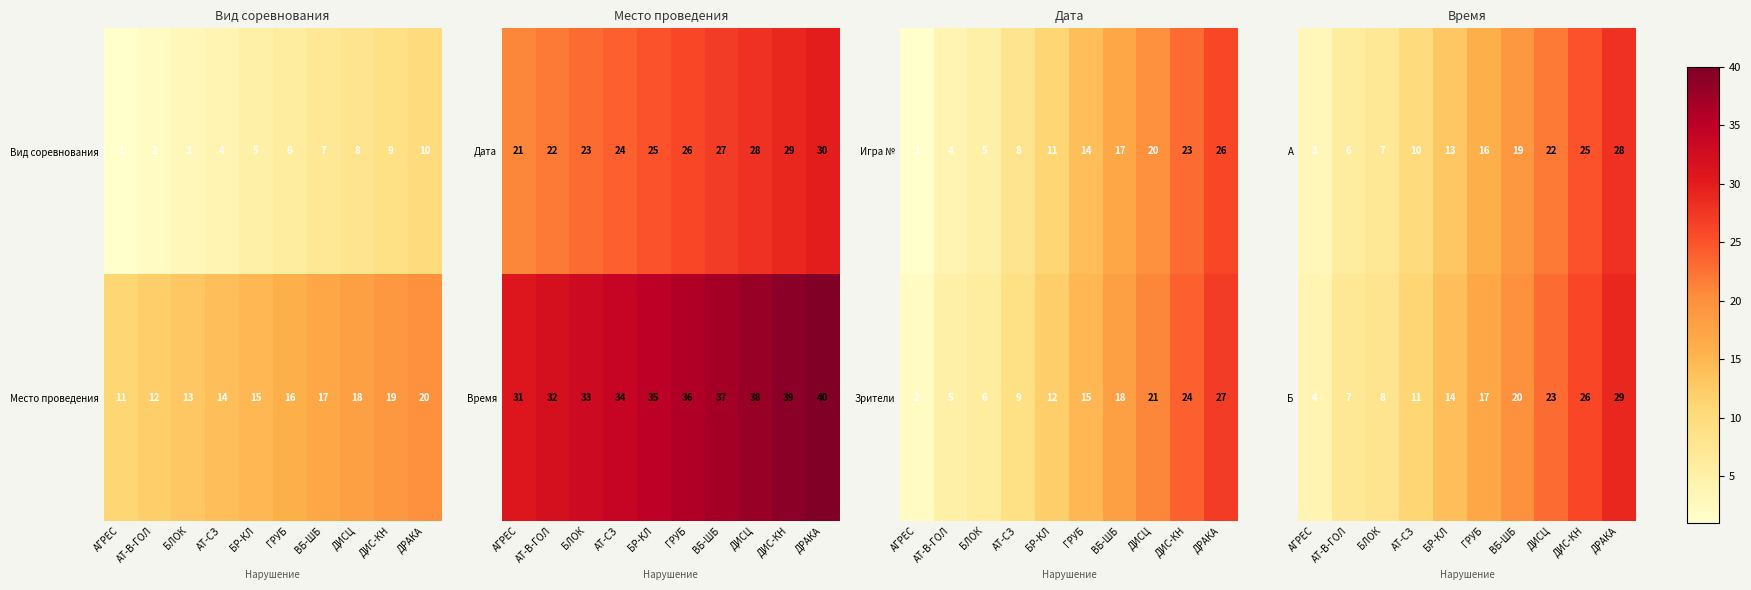

How many data points in A are less than 16?

5